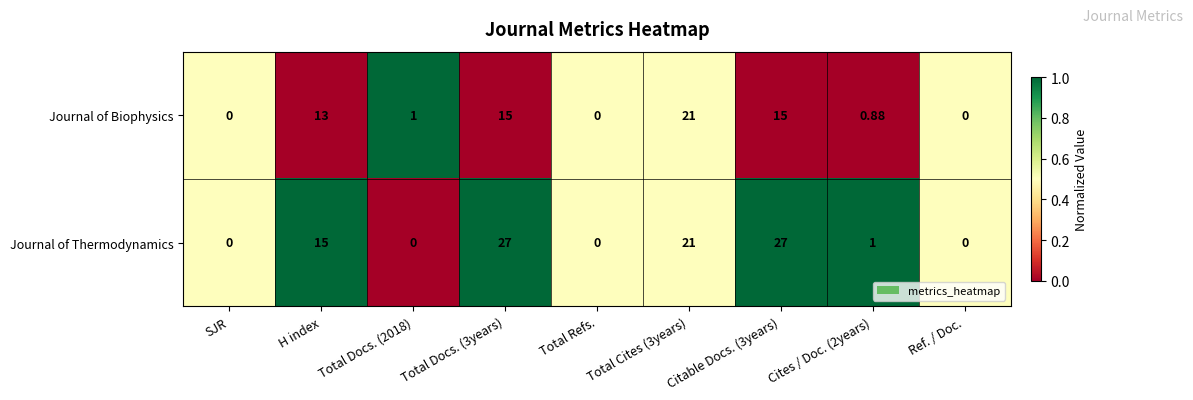

Rank the series at Cites / Doc. (2years) from lowest to highest value.

Journal of Biophysics, Journal of Thermodynamics